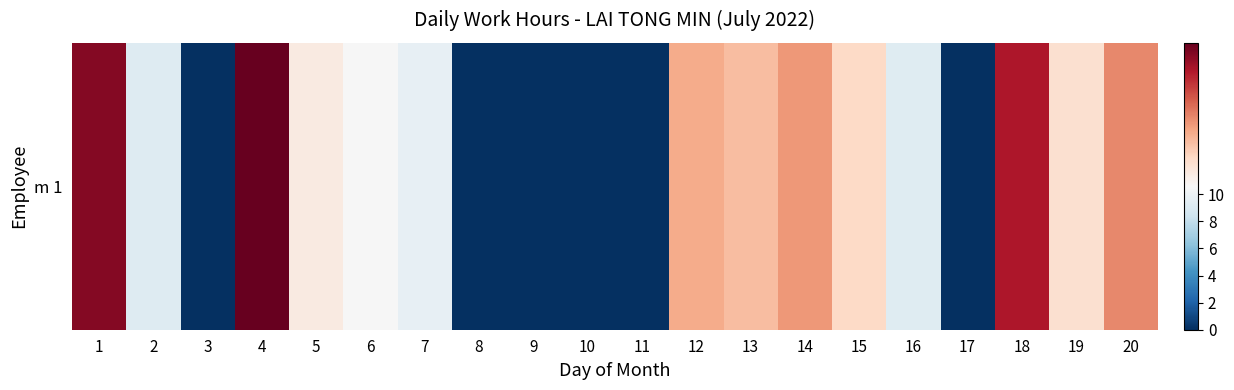

What is the sum of all values?

148.2